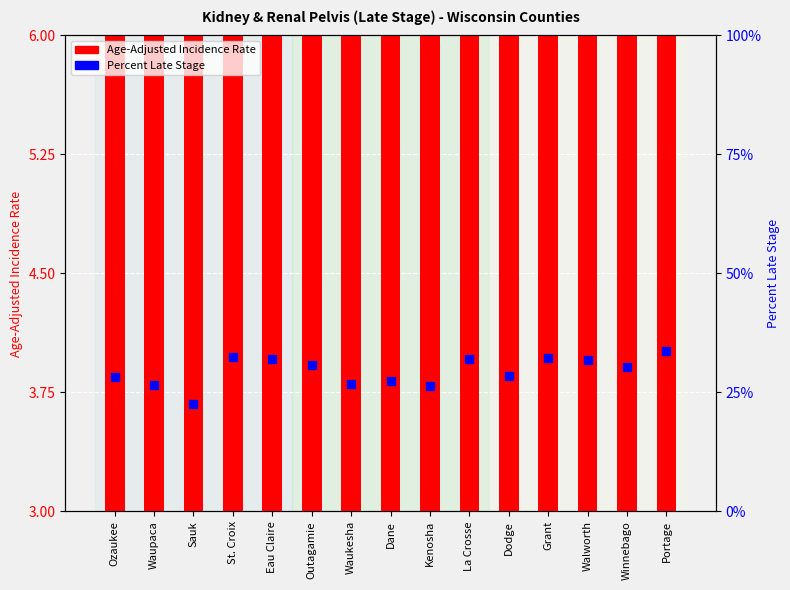

Which series has the largest total across all categories?

Percent Late Stage